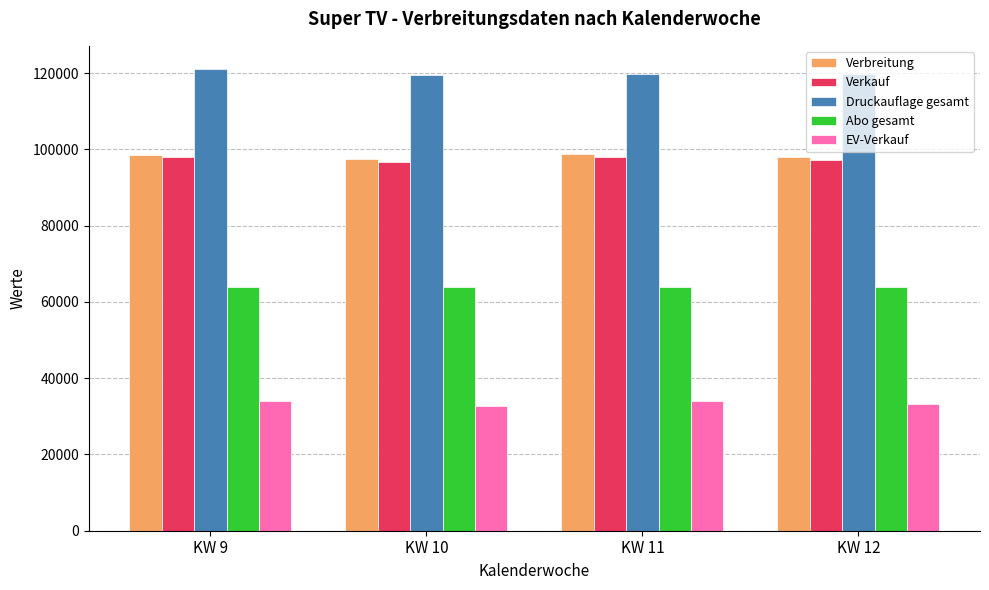

What value does the Druckauflage gesamt series have at KW 12, to the nearest 100?

119800